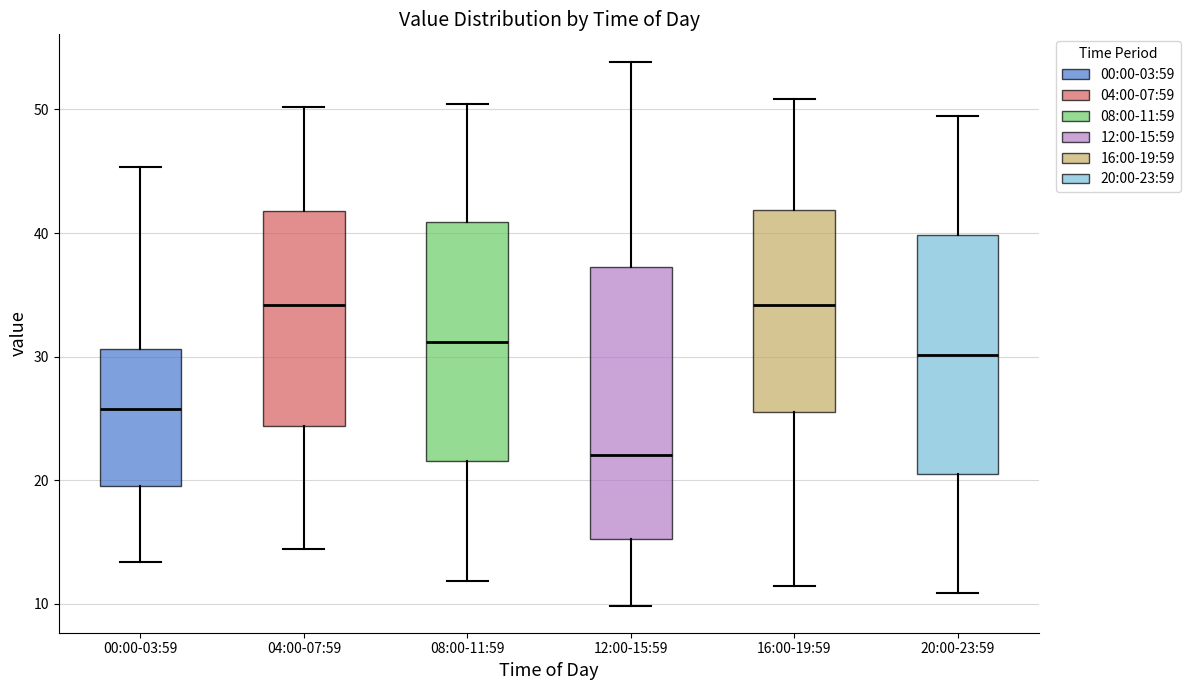

Comparing the boxes themselves (not the whiskers), which one is the tallest?

12:00-15:59